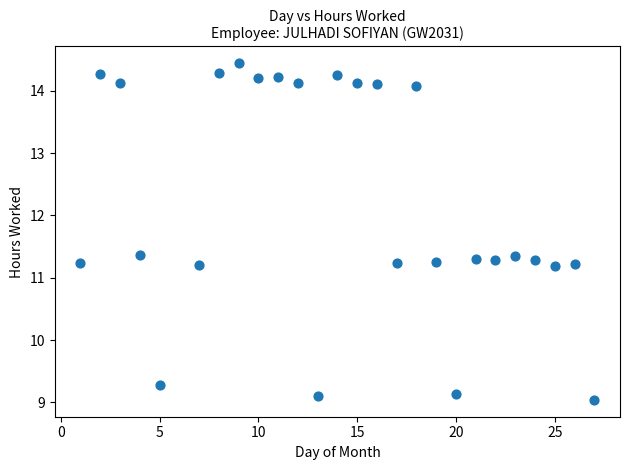

What is the range of Y values (max minus min)?

5.4